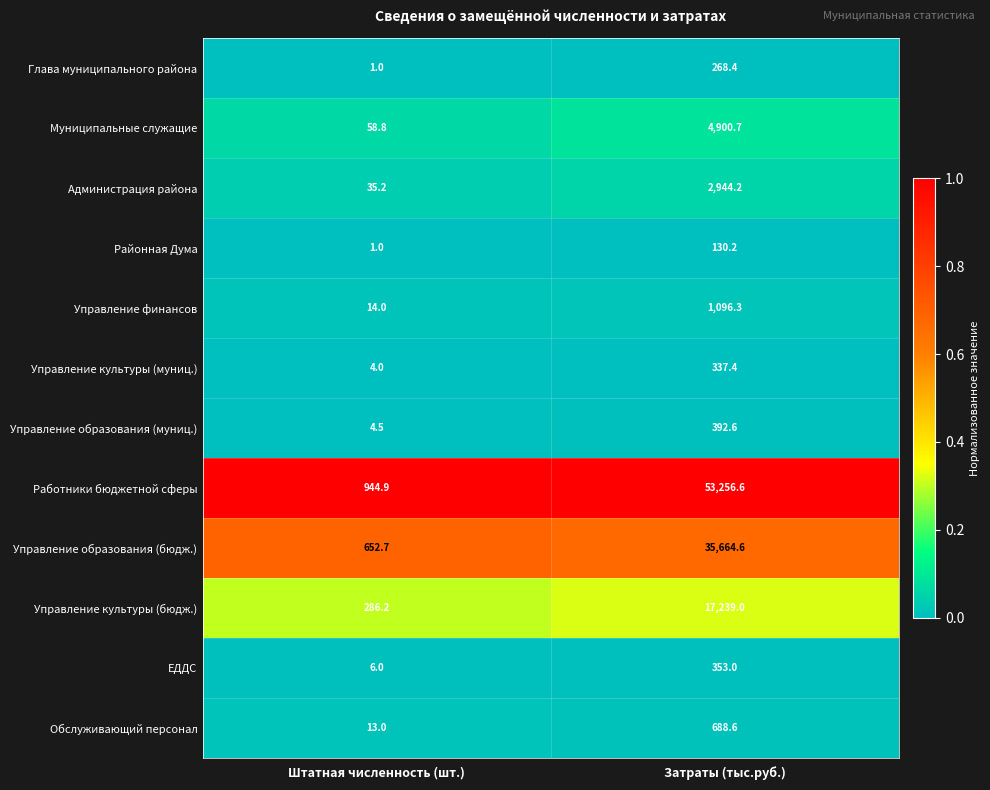

Reading right to left, extract all data points from this chart.

Глава муниципального района: 268.4	1.0
Муниципальные служащие: 4900.7	58.8
Администрация района: 2944.2	35.2
Районная Дума: 130.2	1.0
Управление финансов: 1096.3	14.0
Управление культуры (муниц.): 337.4	4.0
Управление образования (муниц.): 392.6	4.5
Работники бюджетной сферы: 53256.6	944.9
Управление образования (бюдж.): 35664.6	652.7
Управление культуры (бюдж.): 17239.0	286.2
ЕДДС: 353.0	6.0
Обслуживающий персонал: 688.6	13.0